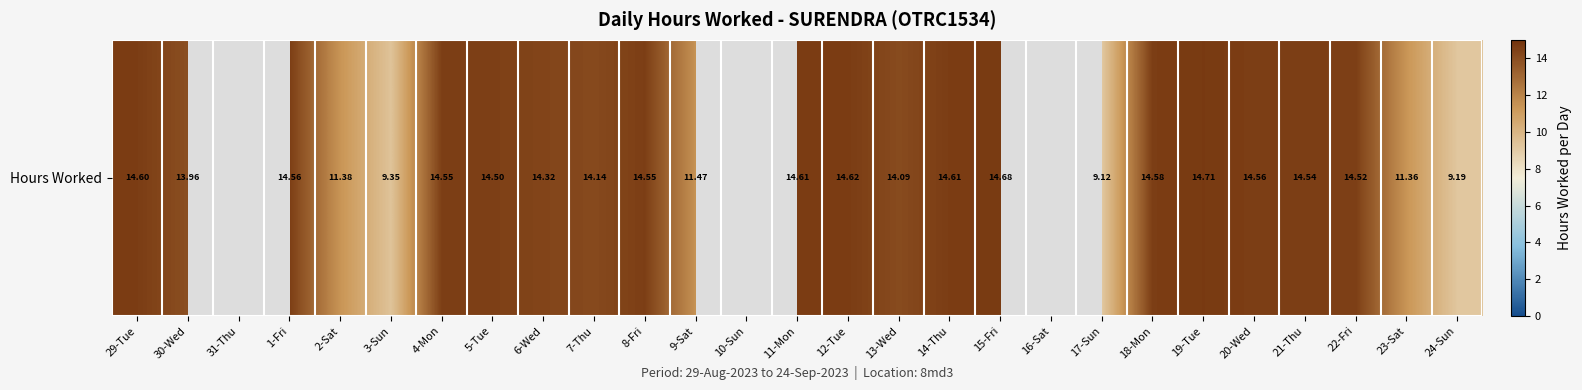

True or false: the data shows -9.0 at 10-Sun.

False